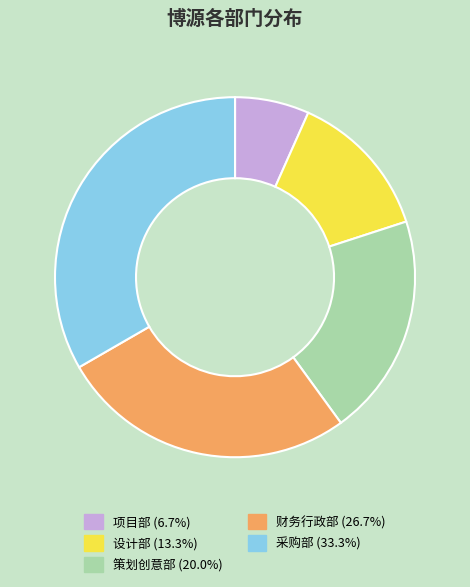

Which slice is the smallest?

项目部